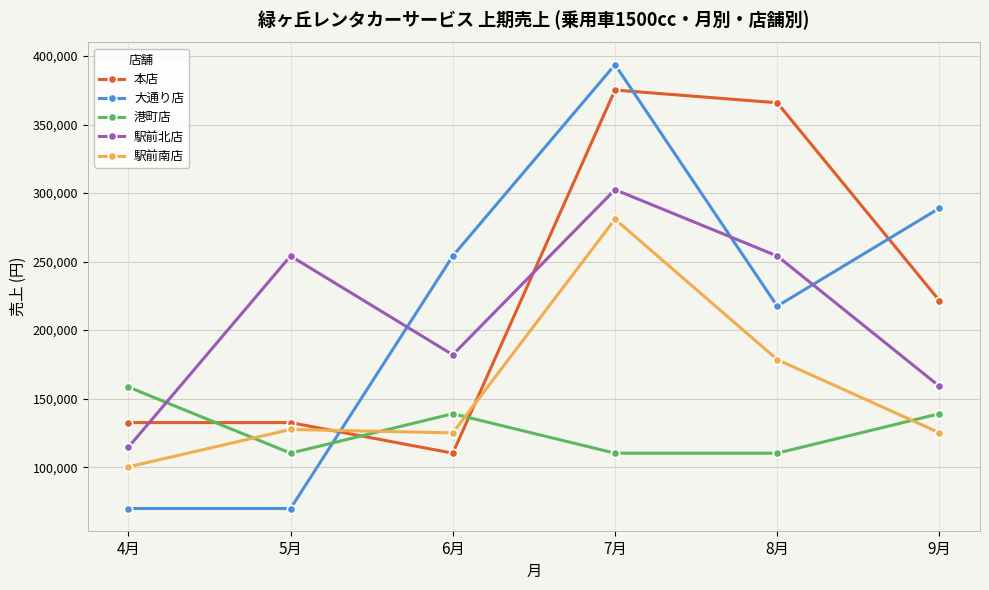

What is the spread (max minus min) of values at 8月?

255700